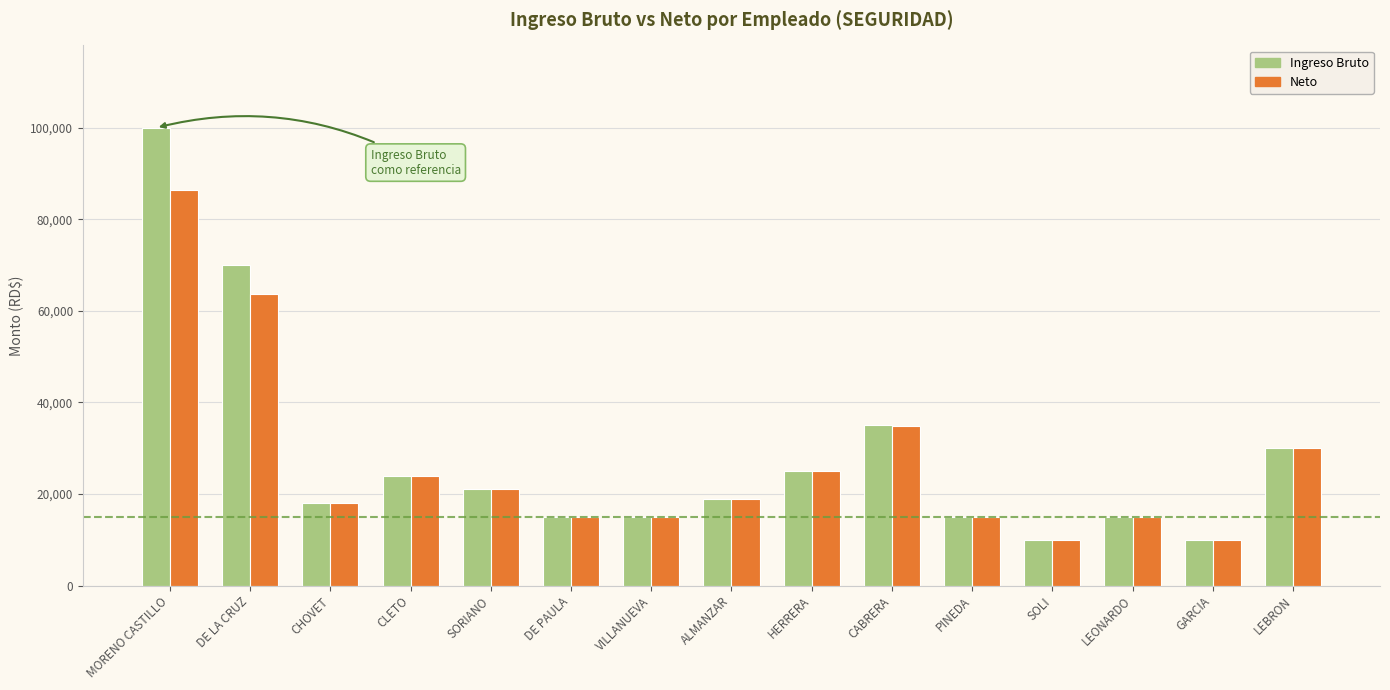

What is the total value across all series at DE LA CRUZ?

133804.1